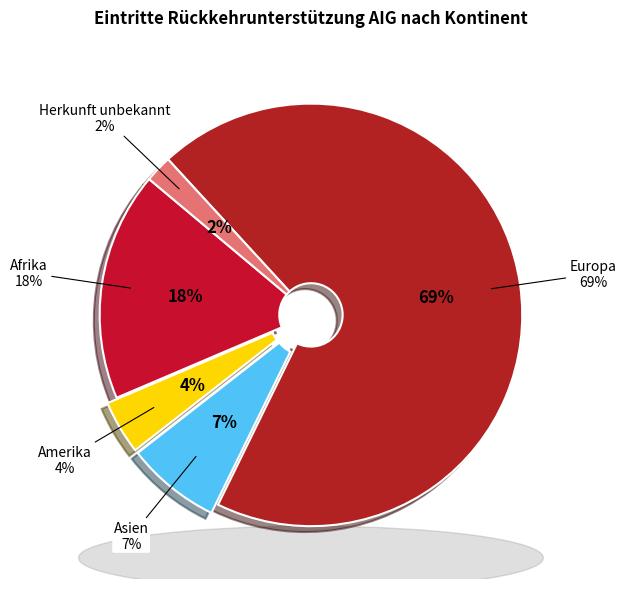

What percentage is the Europa slice, to the nearest percent?

69%